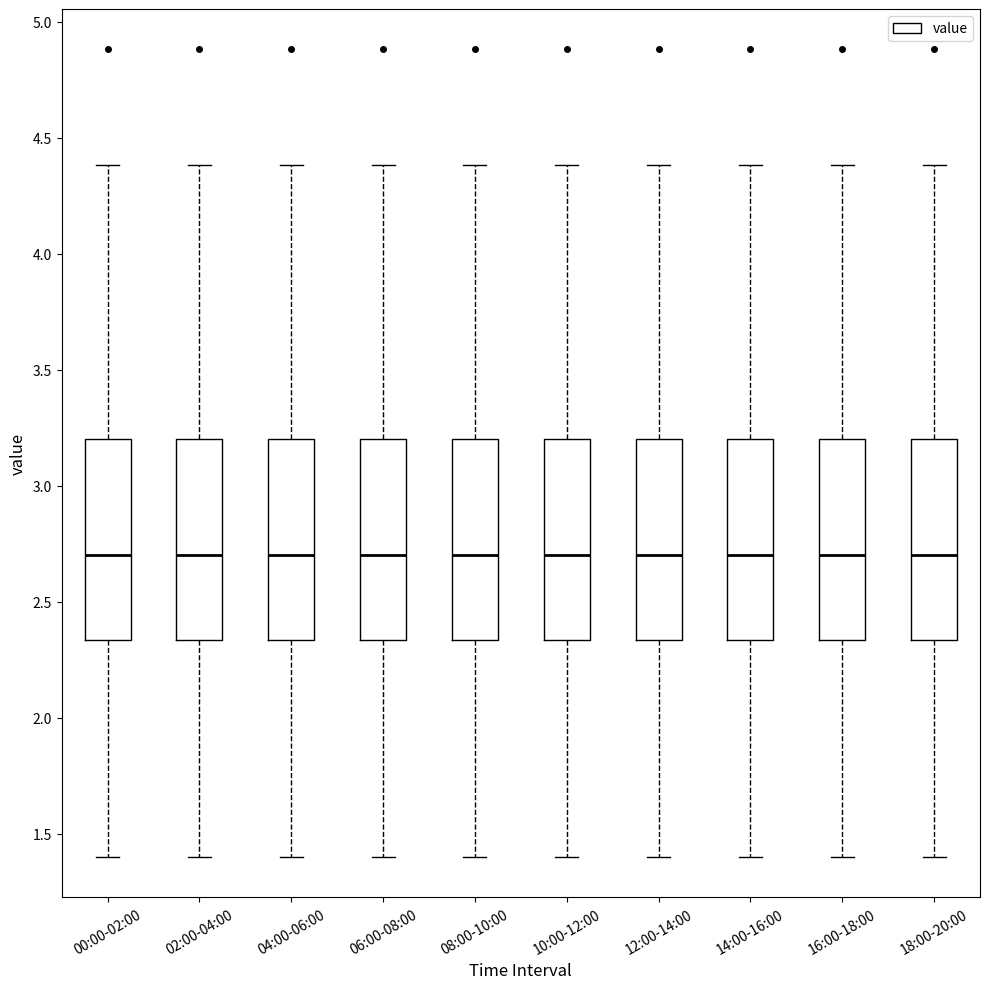

Where is the lower edge of the box for 06:00-08:00 on the y-axis? The values are not printed on the chart, so give them approximately, as read against the axis.

2.35